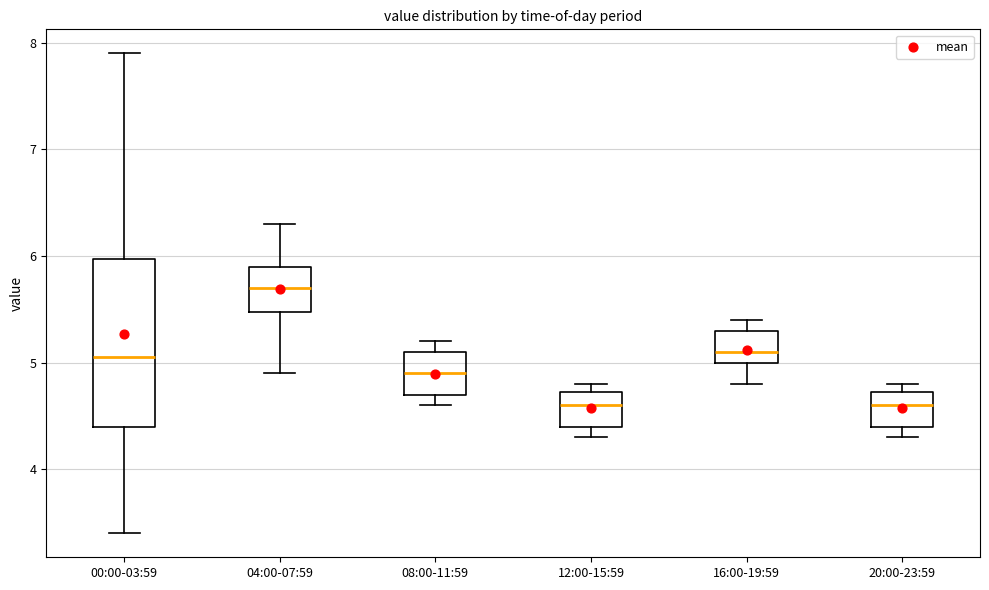

Which box has the highest median line?

04:00-07:59